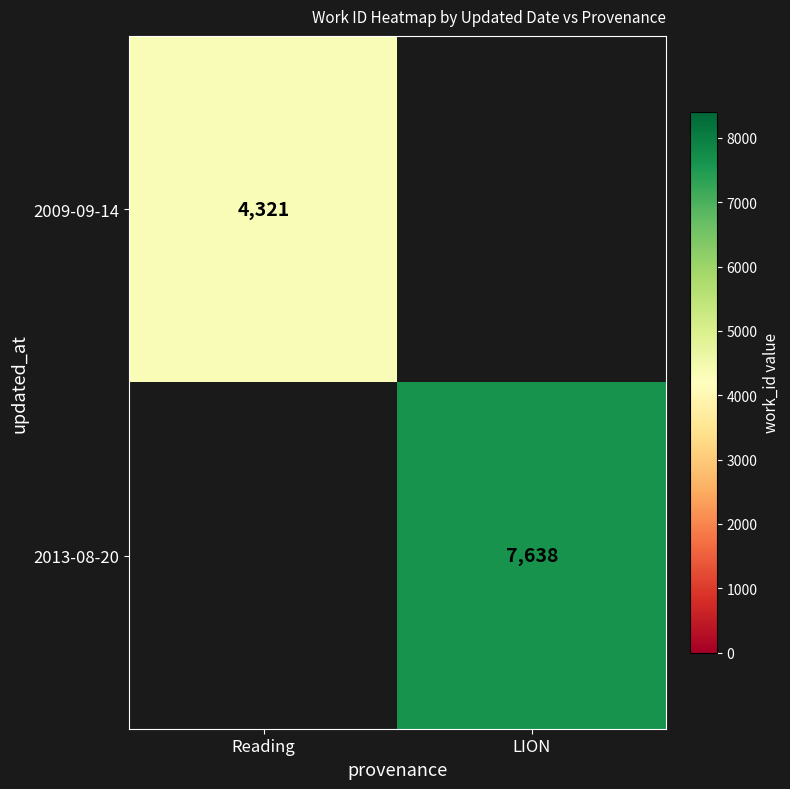

True or false: 2009-09-14 has a value of 4321 at Reading.

True